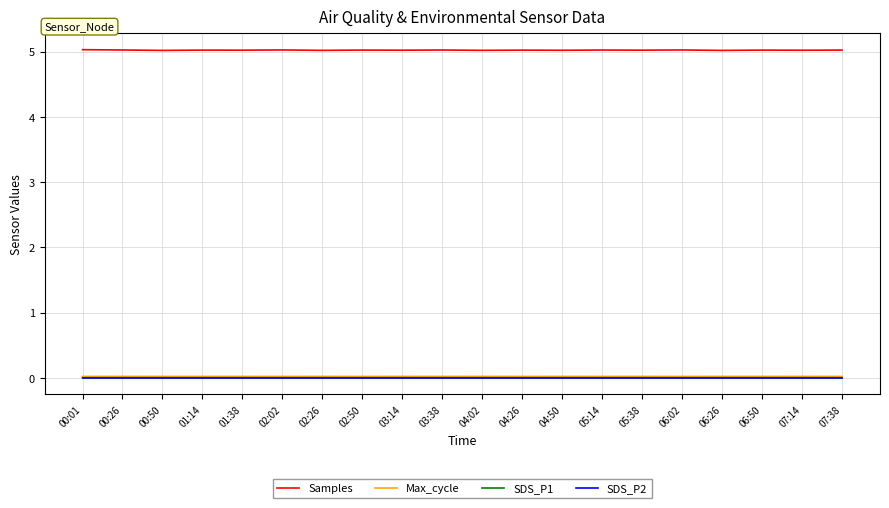

In Max_cycle, how many points are higher than both neighbors (excluding endpoints)?

9